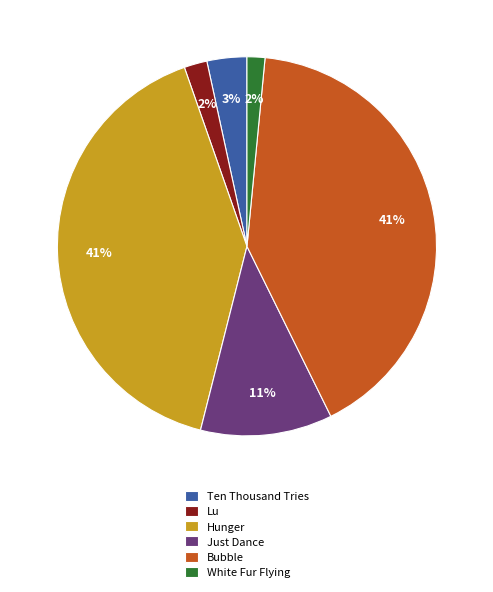

The White Fur Flying slice represents 16% of the pie. True or false?

False